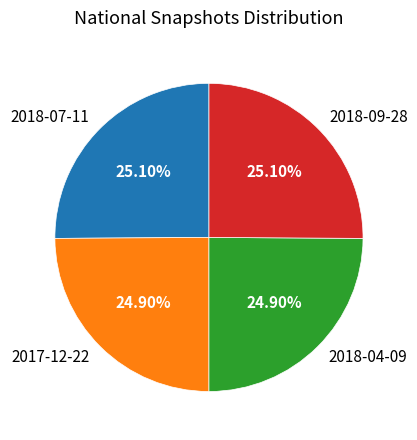

Approximately how many times larger is the value at 2017-12-22 compared to 2018-07-11?

1.0